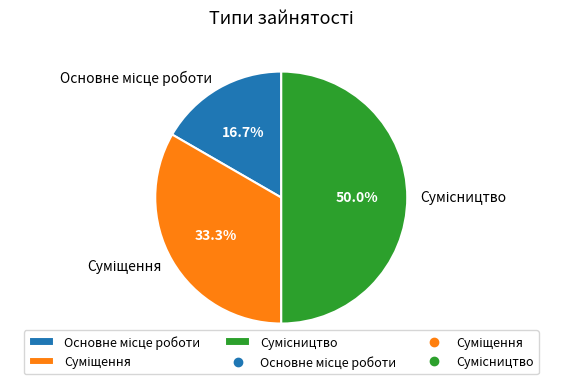

Rank the categories by value from highest to lowest.

Сумісництво, Суміщення, Основне місце роботи